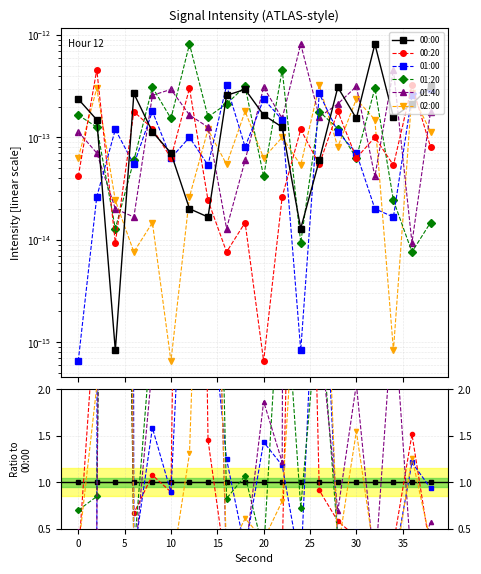

Rank the series at 15 from lowest to highest value.

02:00, 00:00, 00:20, 01:00, 01:40, 01:20